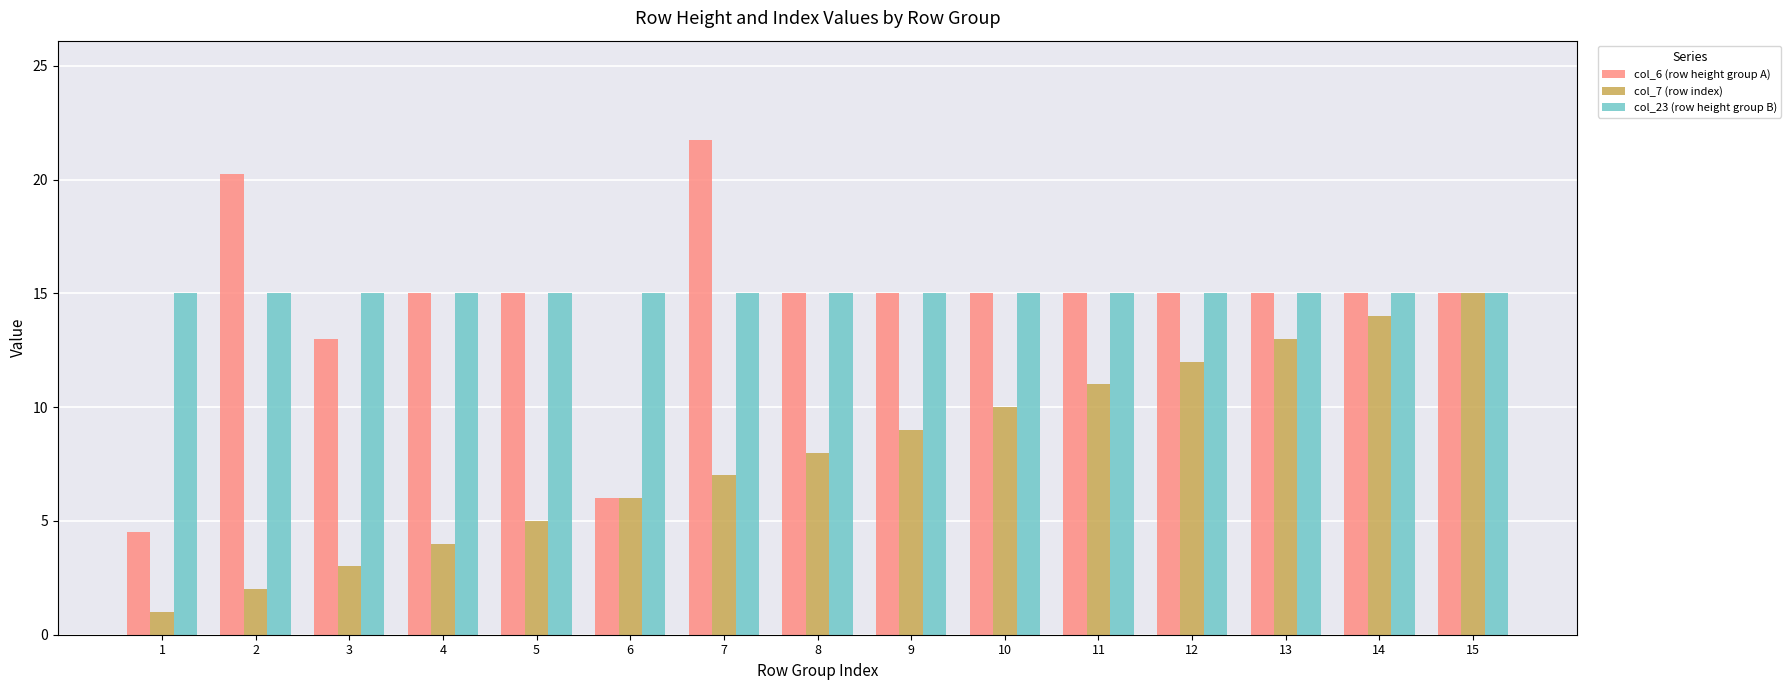

How many data points does each series have?

15